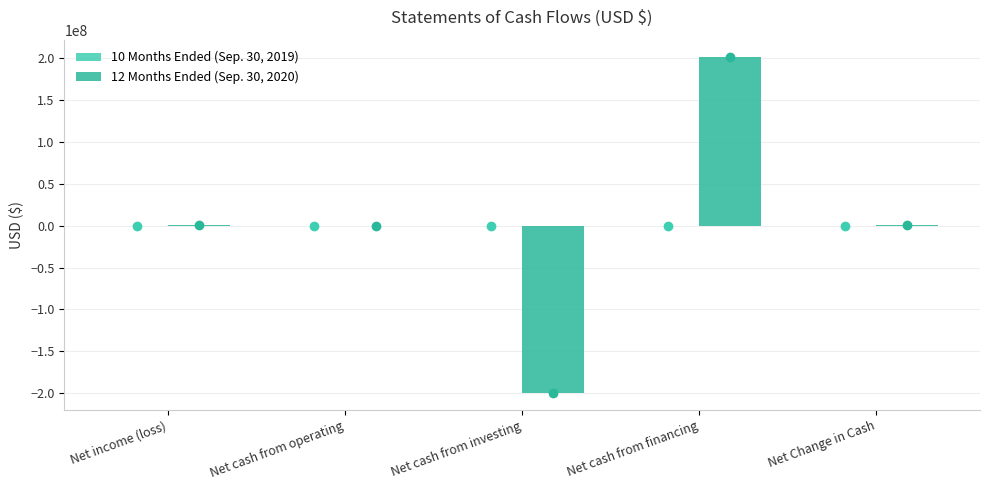

How many series are shown in this chart?

2